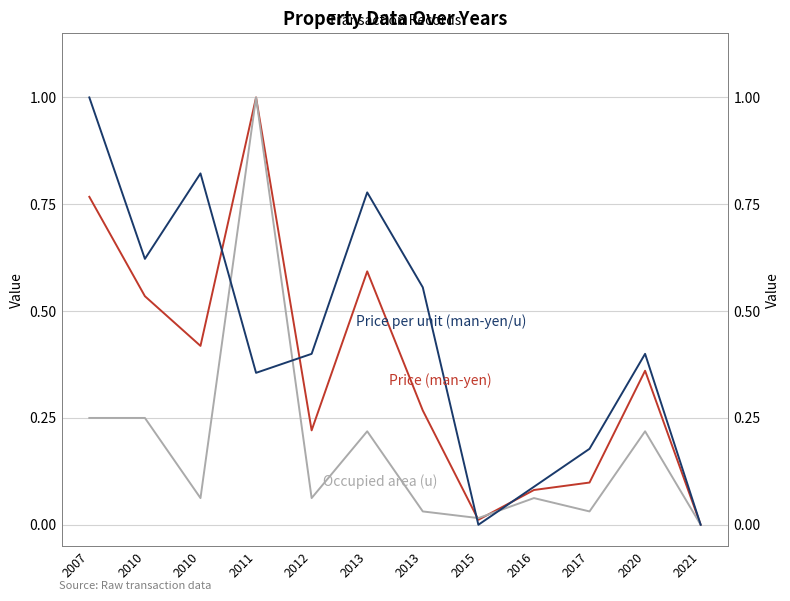

How many interior local peaks does the Price per unit (man-yen/u) series have?

3